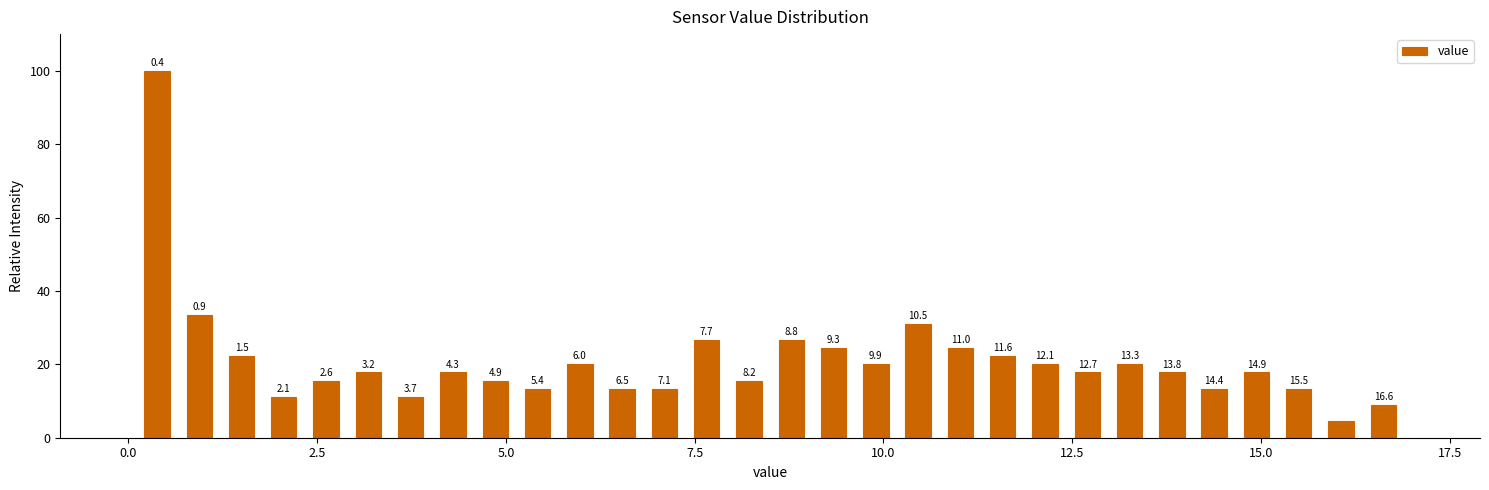

Read against the x-axis, roughly where is the centre of the tallest bar?

0.5